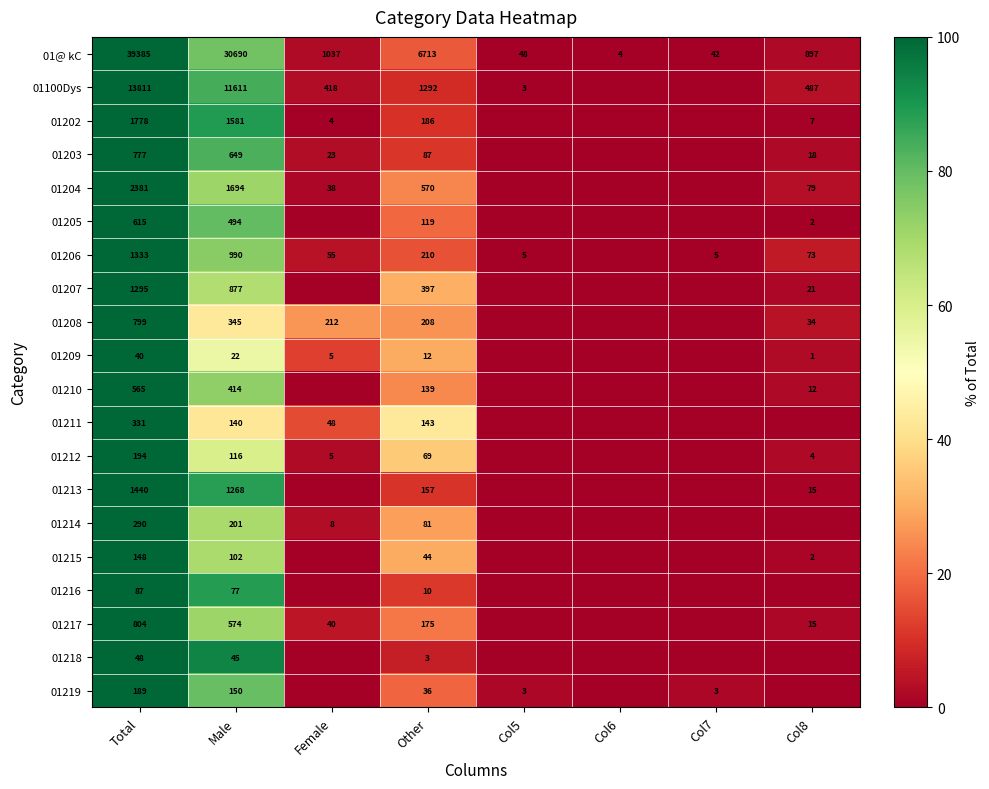

What is the total value across all series at Total?

66310